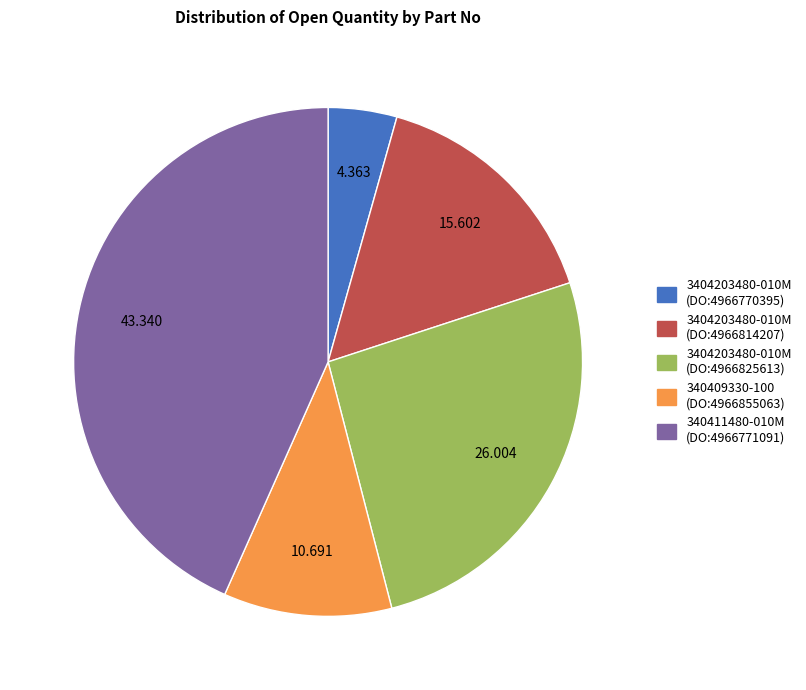

Combined, do 340409330-100 (DO:4966855063) and 340411480-010M (DO:4966771091) account for over 50%?

Yes